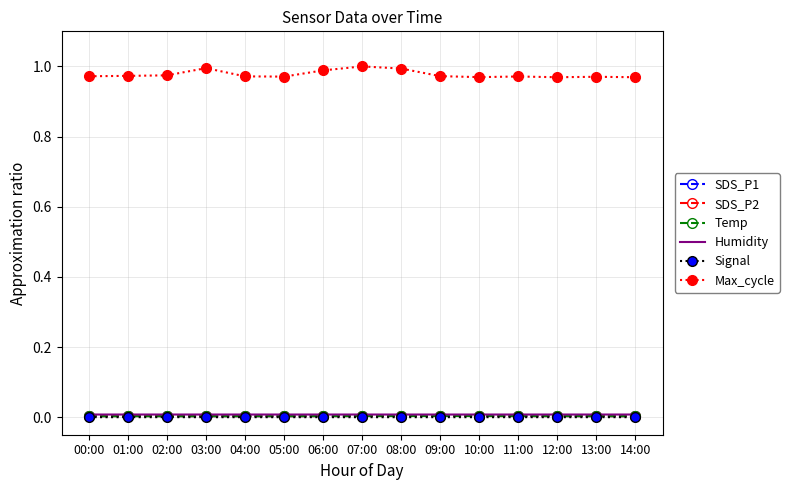

Which series has the widest spread of values?

Max_cycle